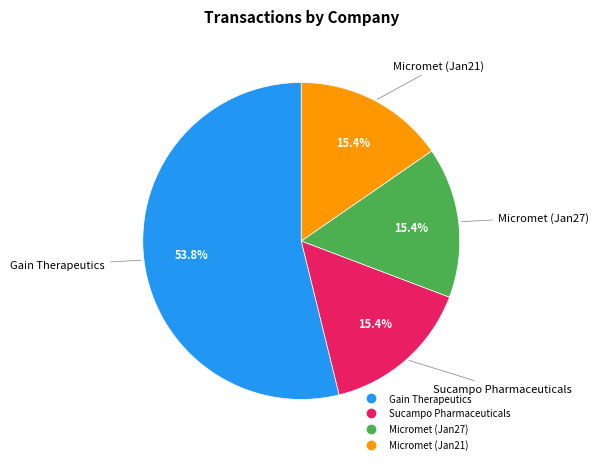

Is there a majority slice in this chart?

Yes